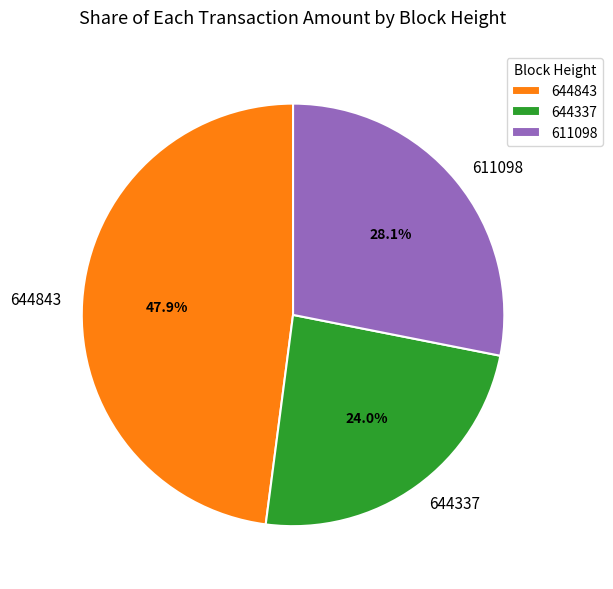

Rank the categories by value from highest to lowest.

644843, 611098, 644337